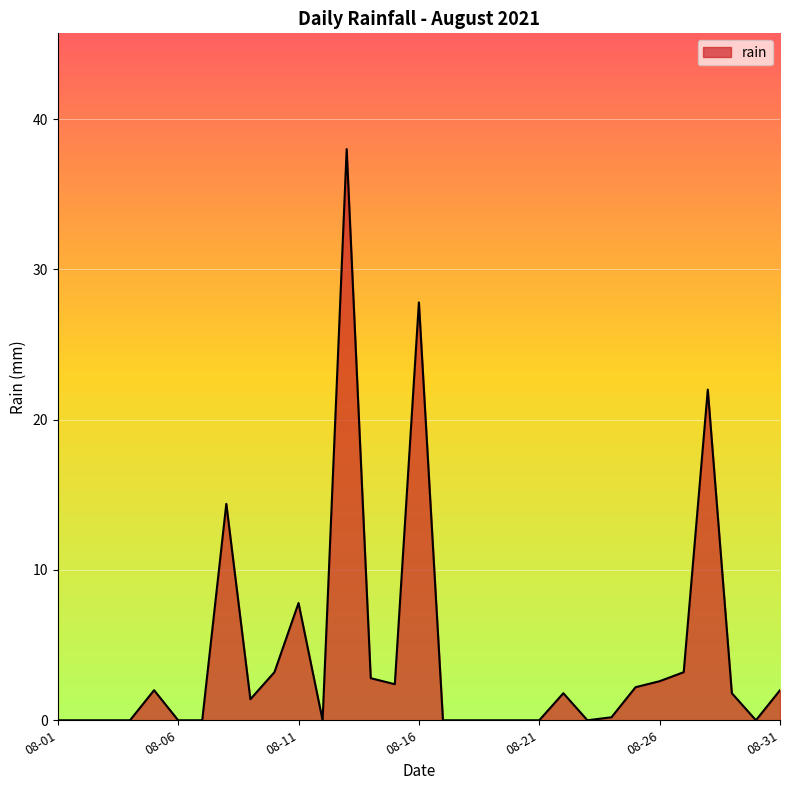

What is the difference between the maximum and minimum values?

38.0